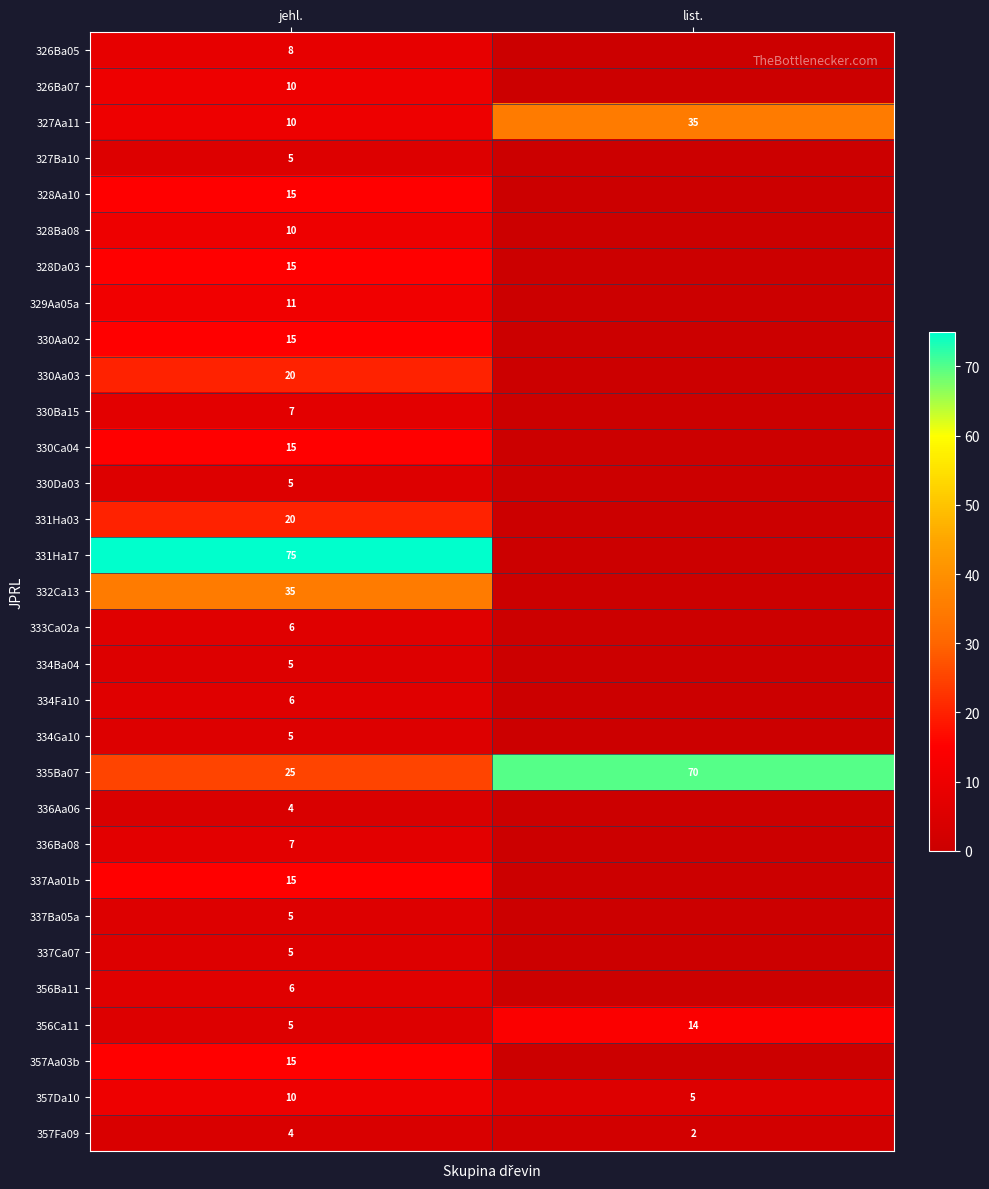

The 356Ba11 series shows 10 at jehl.. True or false?

False